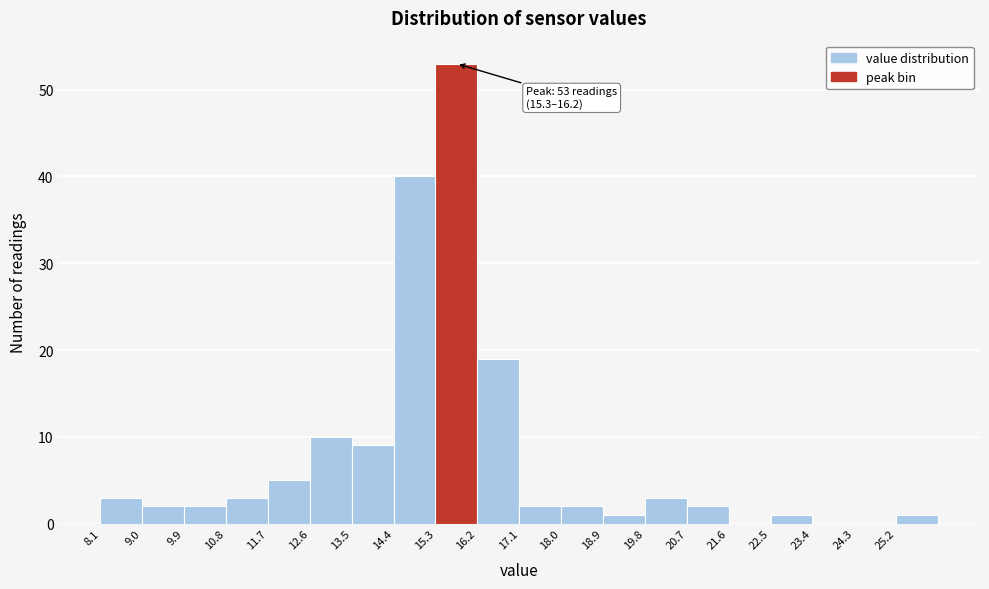

Over which range of the x-axis is the bar tallest?

15.3 to 16.2